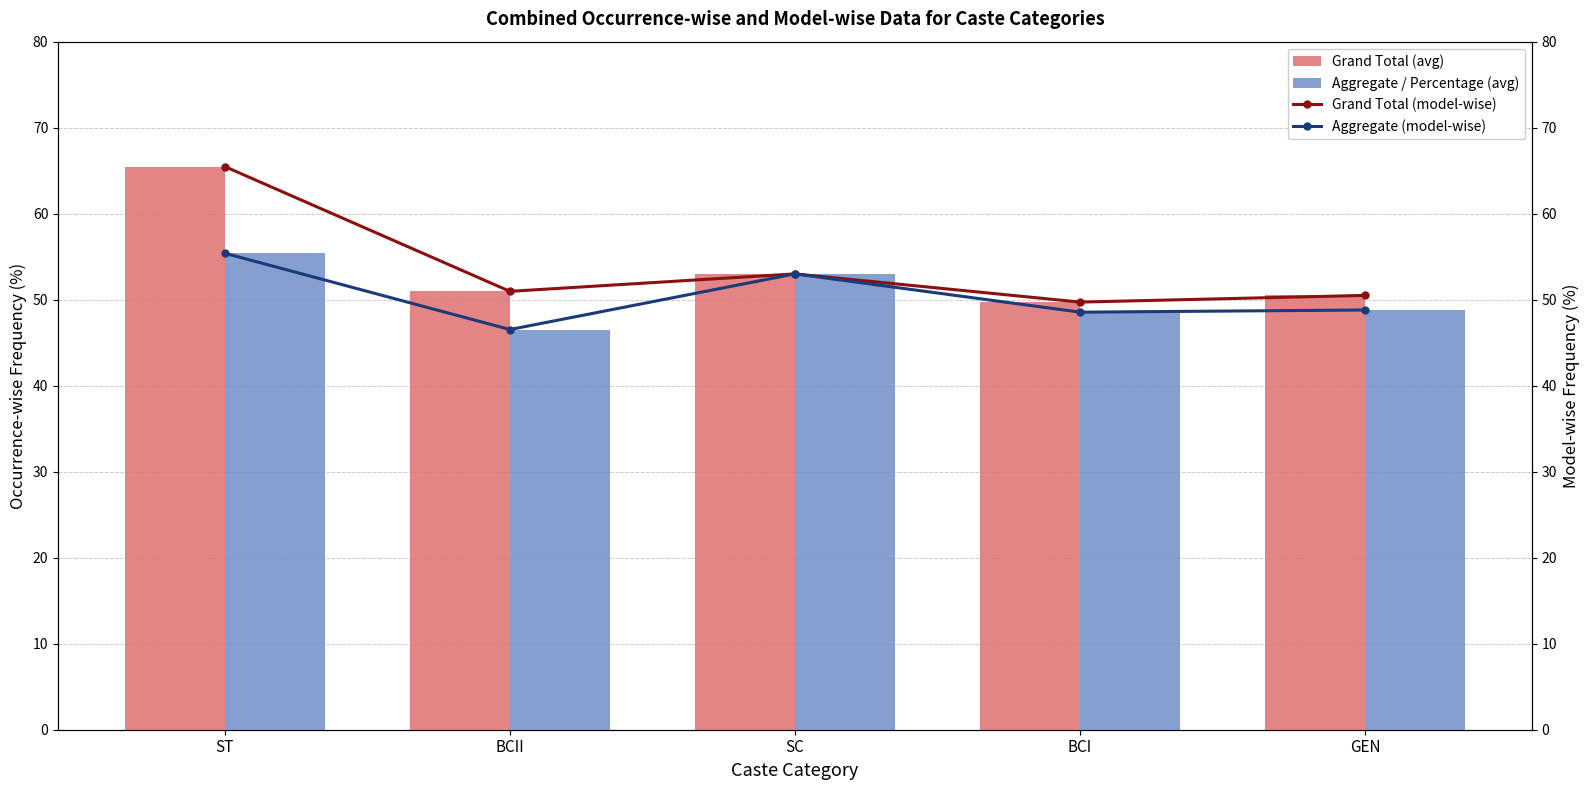

What is the sum of the Aggregate (model-wise) values at BCII and SC?

99.5